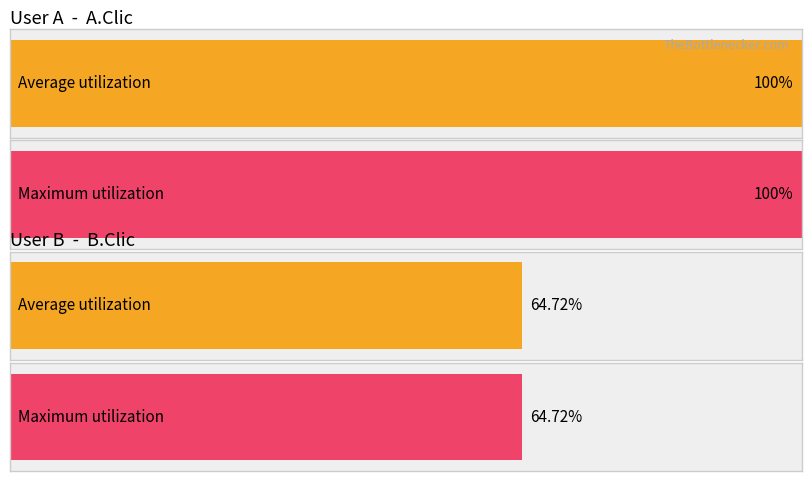

Which series has the widest spread of values?

Average utilization